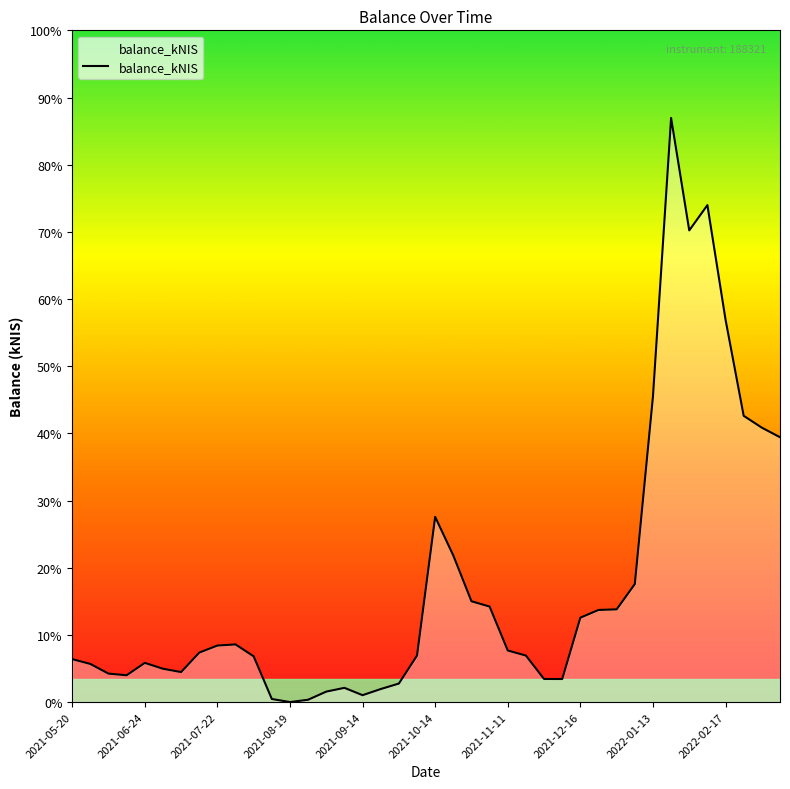

What is the average value?

996.2